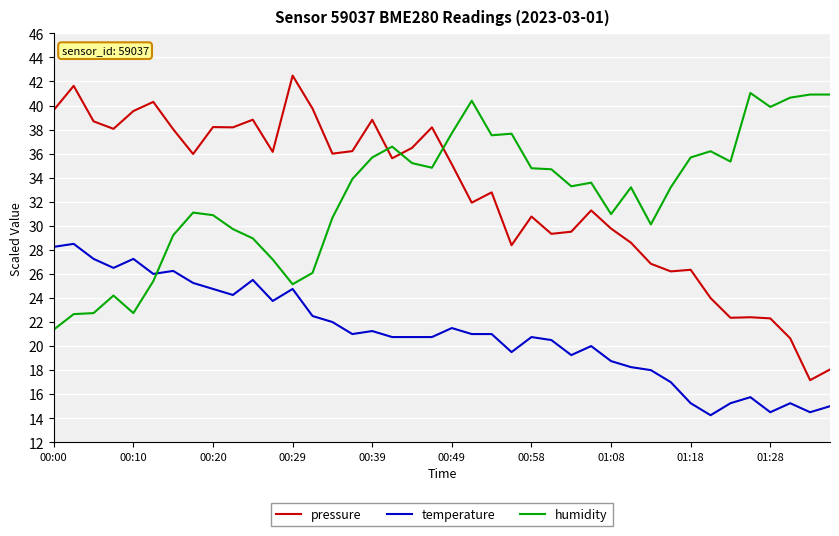

List the series in order of their peak value, highest first.

pressure, humidity, temperature